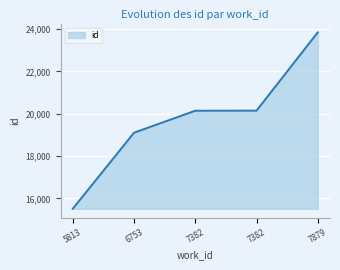

How many lines are shown in the chart?

1